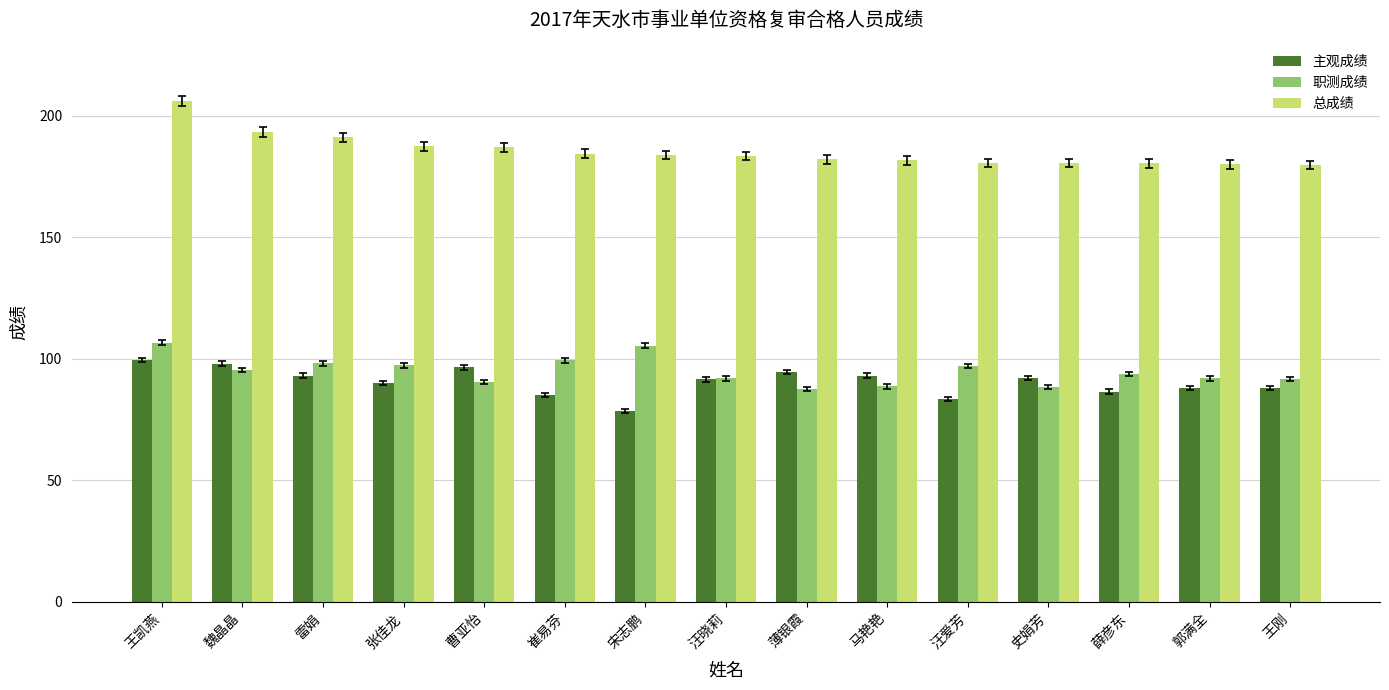

The value of 总成绩 at 雷娟 is 191.1. True or false?

True